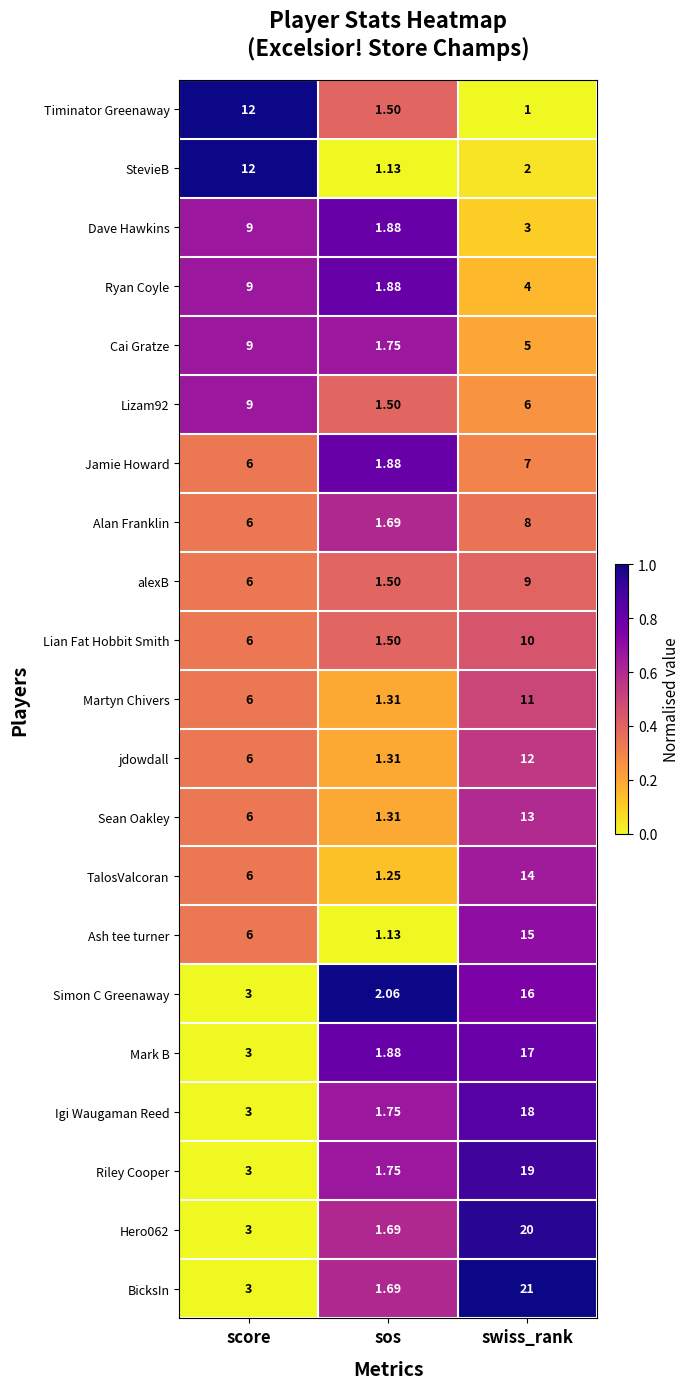

Which series has the widest spread of values?

BicksIn